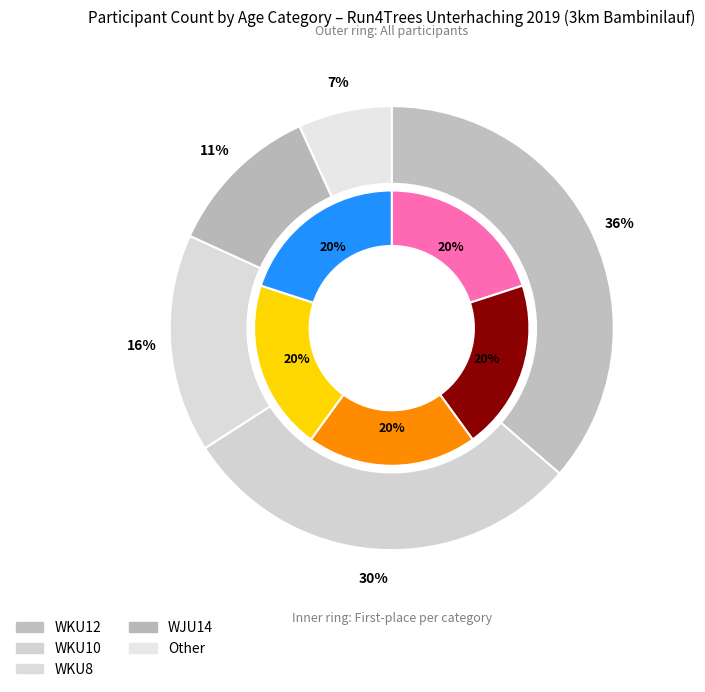

Count the number of slices in the pie.

5